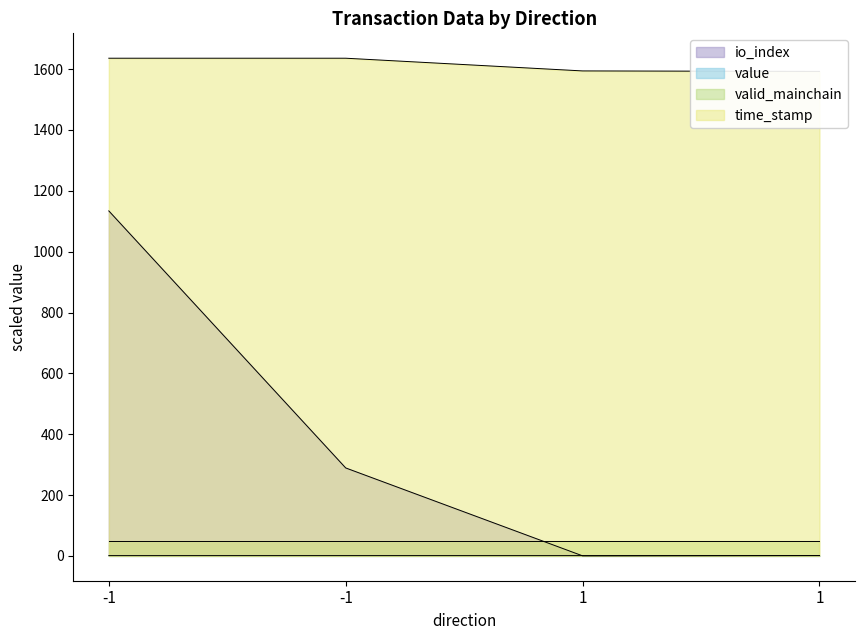

What is the sum of all io_index values?

1424.0